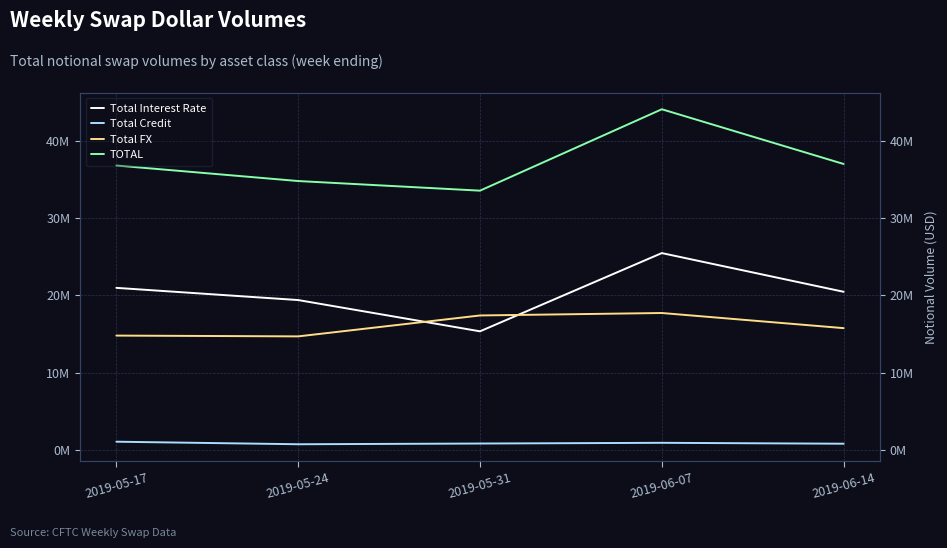

What is the average value of the Total Credit series?

857406